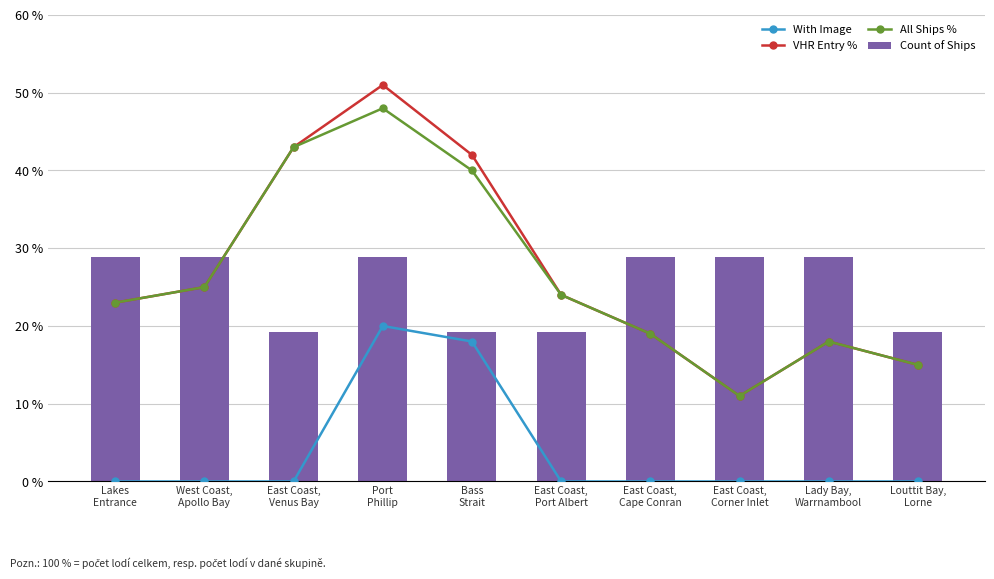

Rank the series by their maximum value, from lowest to highest.

With Image, Count of Ships, All Ships %, VHR Entry %